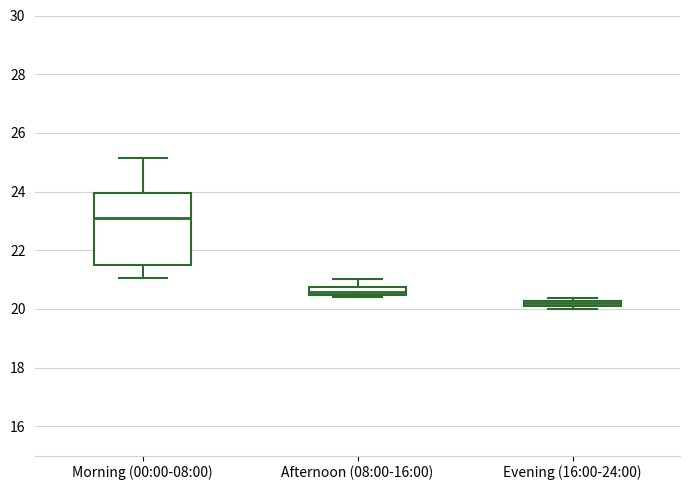

Which box's median line is the lowest?

Evening (16:00-24:00)